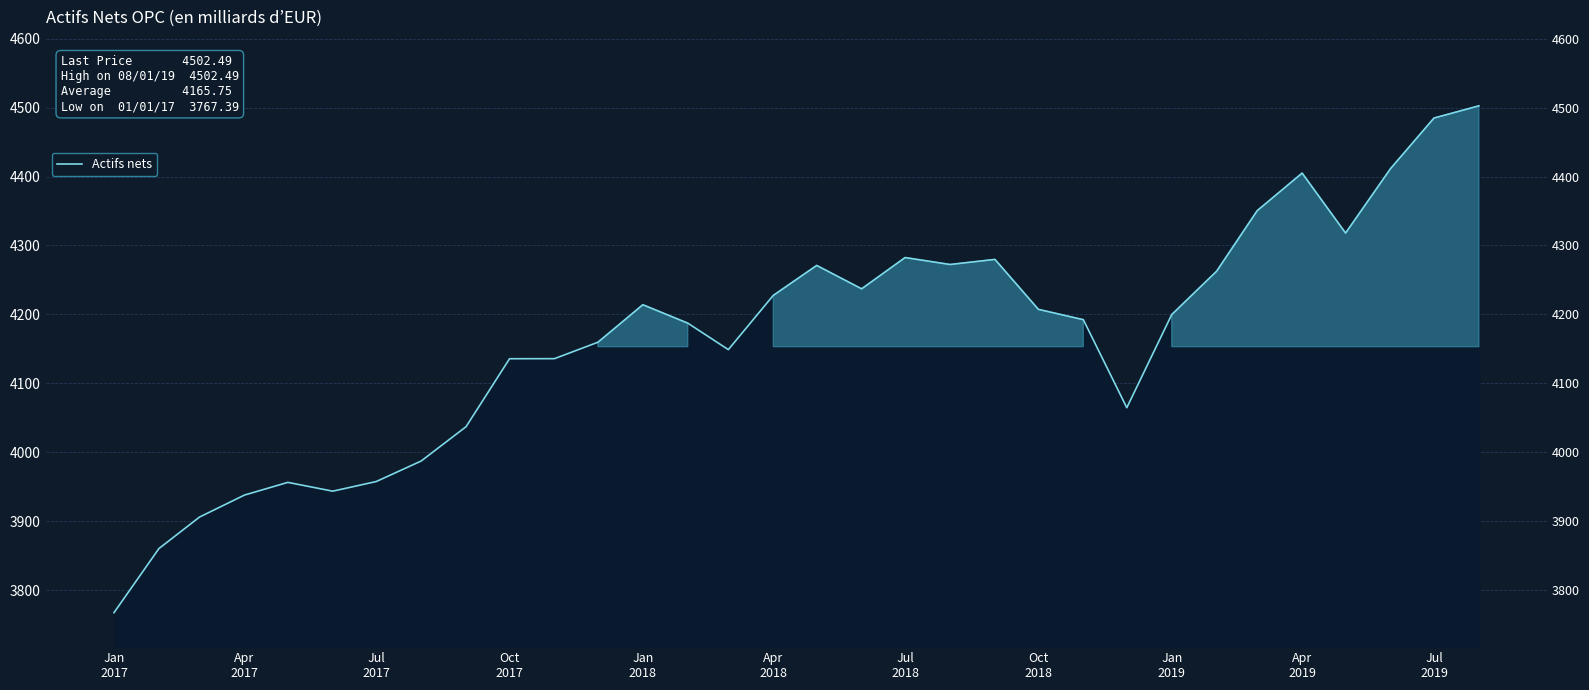

Which category has the lowest value across all series?

Jan
2017